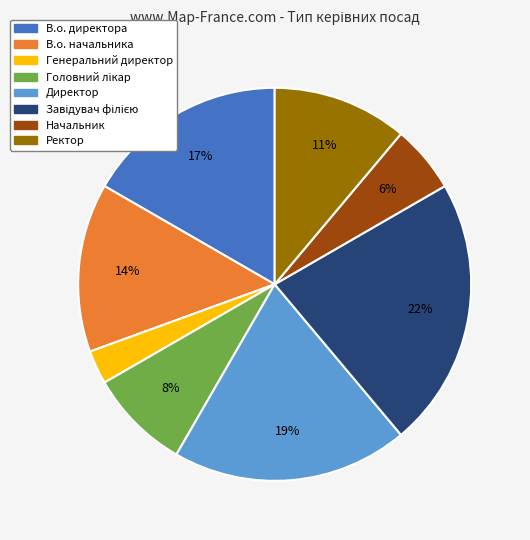

How many segments does this pie chart have?

8